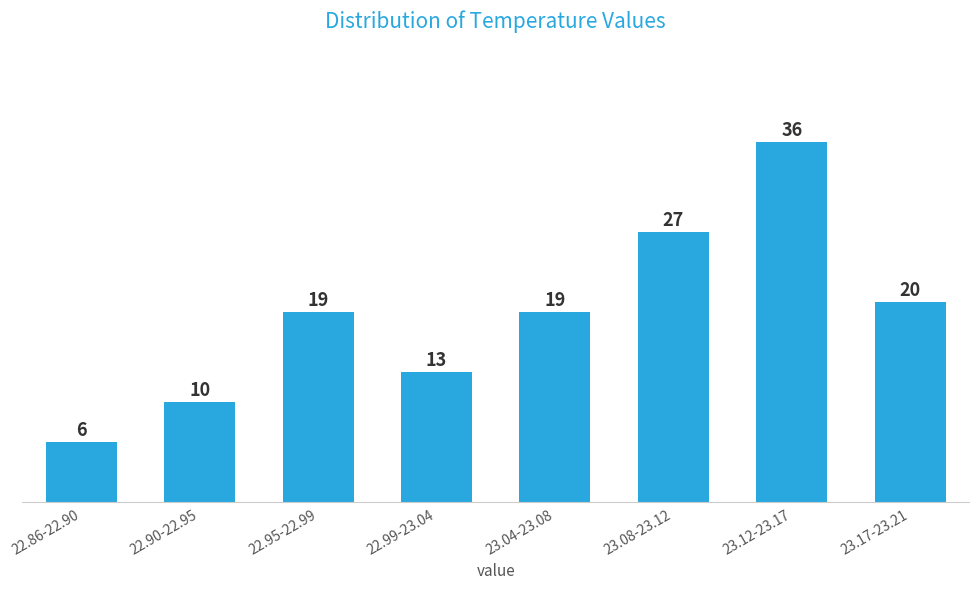

Reading left to right, list all the values displayed in this chart.

22.86-22.90=6	22.90-22.95=10	22.95-22.99=19	22.99-23.04=13	23.04-23.08=19	23.08-23.12=27	23.12-23.17=36	23.17-23.21=20